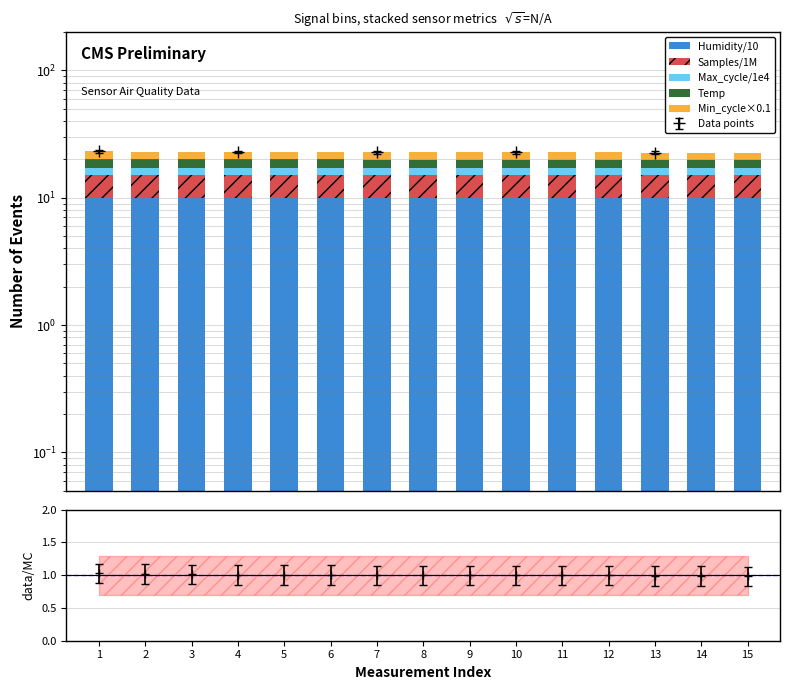

List the labels in order of Min_cycle×0.1 value, largest first.

1, 2, 3, 4, 5, 6, 7, 8, 9, 10, 11, 12, 13, 14, 15